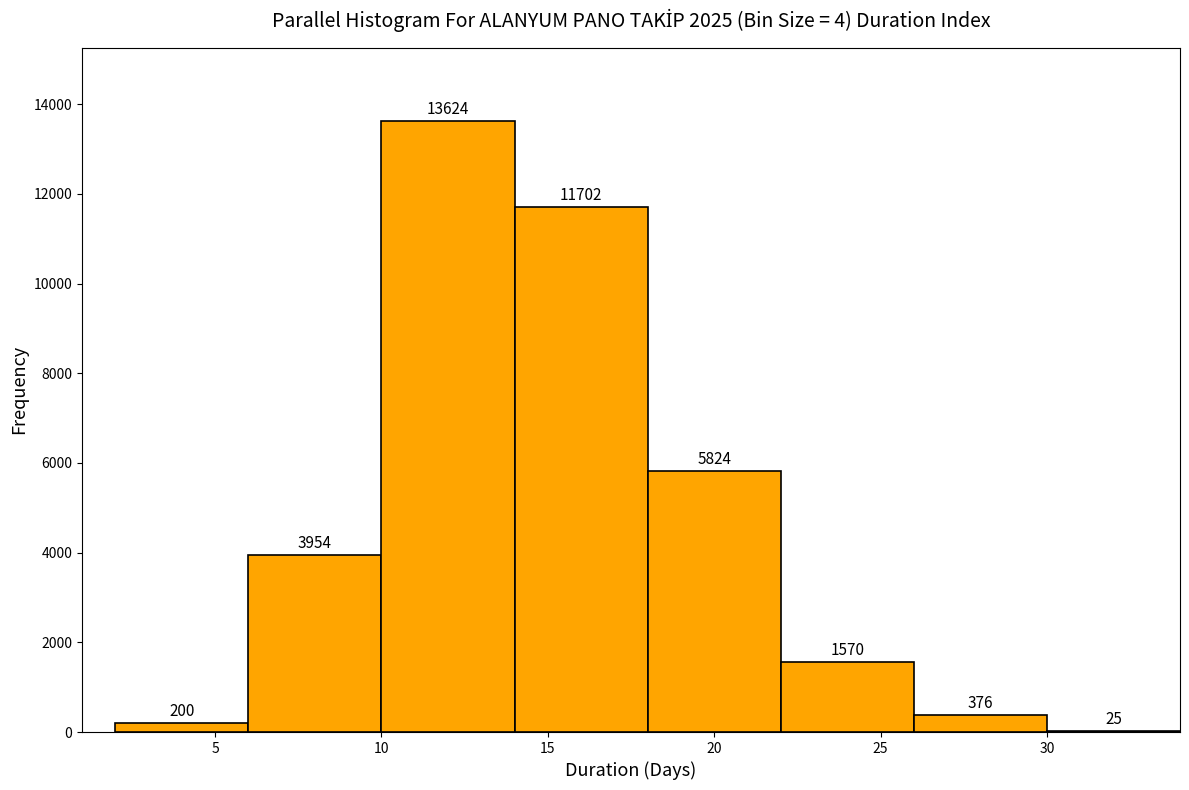

Reading left to right, transcribe this chart: for each bar, give the range it covers on the x-axis and its height.

2 to 6: 200
6 to 10: 3954
10 to 14: 13624
14 to 18: 11702
18 to 22: 5824
22 to 26: 1570
26 to 30: 376
30 to 34: 25